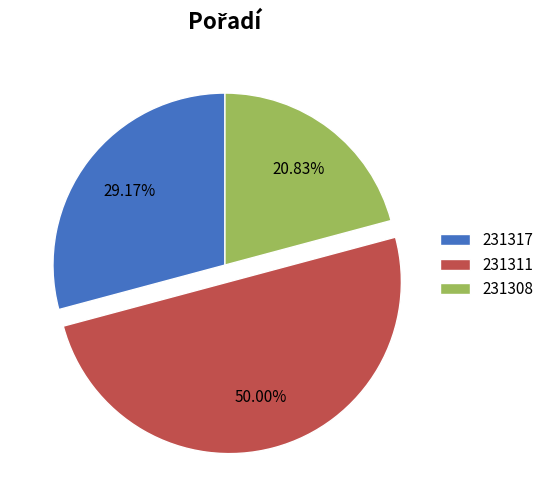

True or false: 231311 accounts for 50% of the total.

True